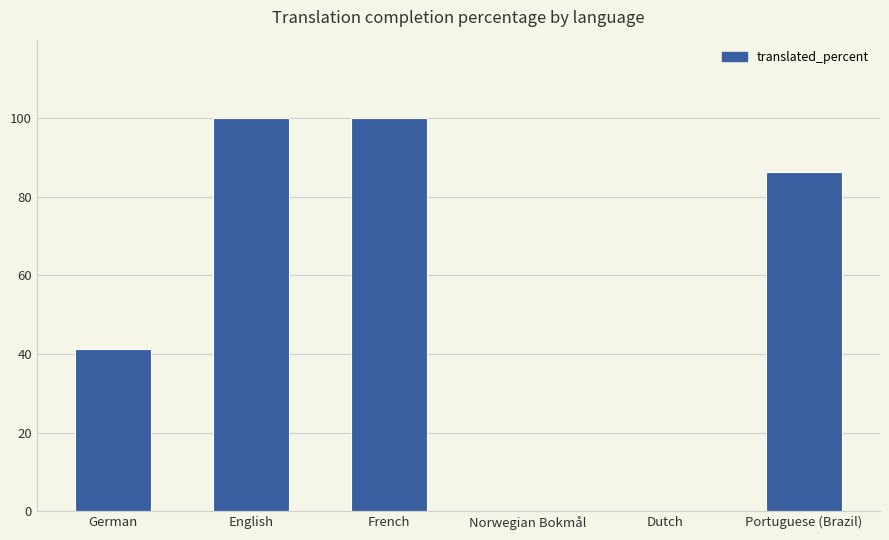

The value at English is 100.0. True or false?

True